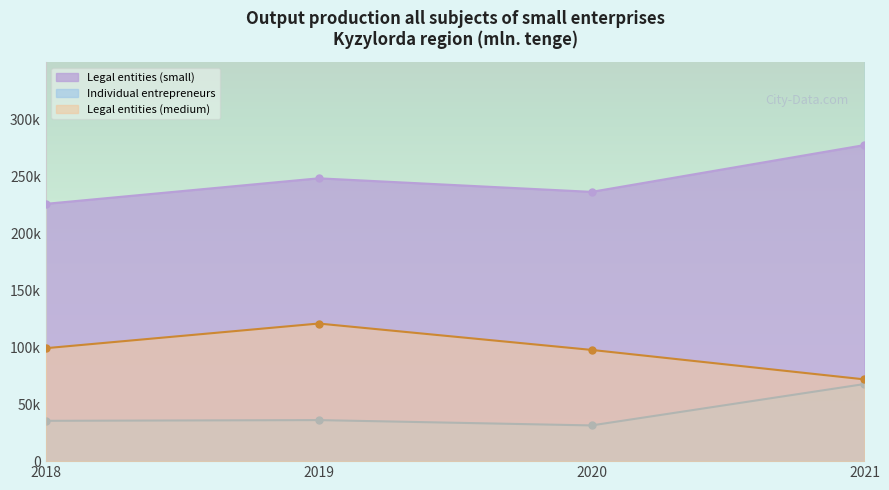

What is the value of the legal entities of small enterprises point at the 4th from the left?

277223